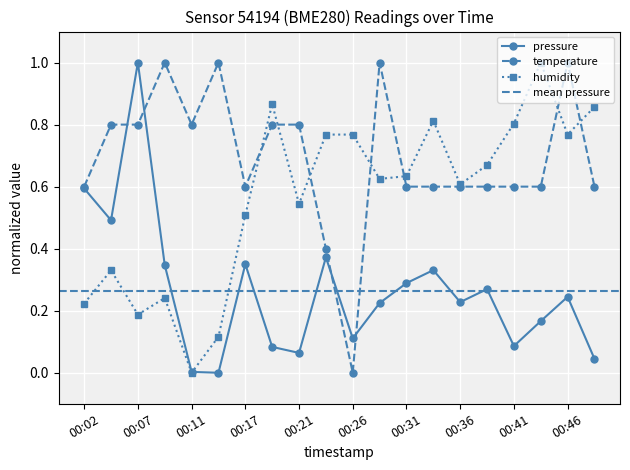

What is the spread (max minus min) of values at 00:21?

0.7